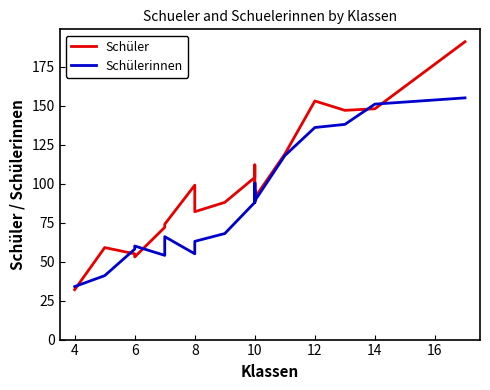

Is the value of Schülerinnen at 10 greater than the value of Schüler at 6?

Yes